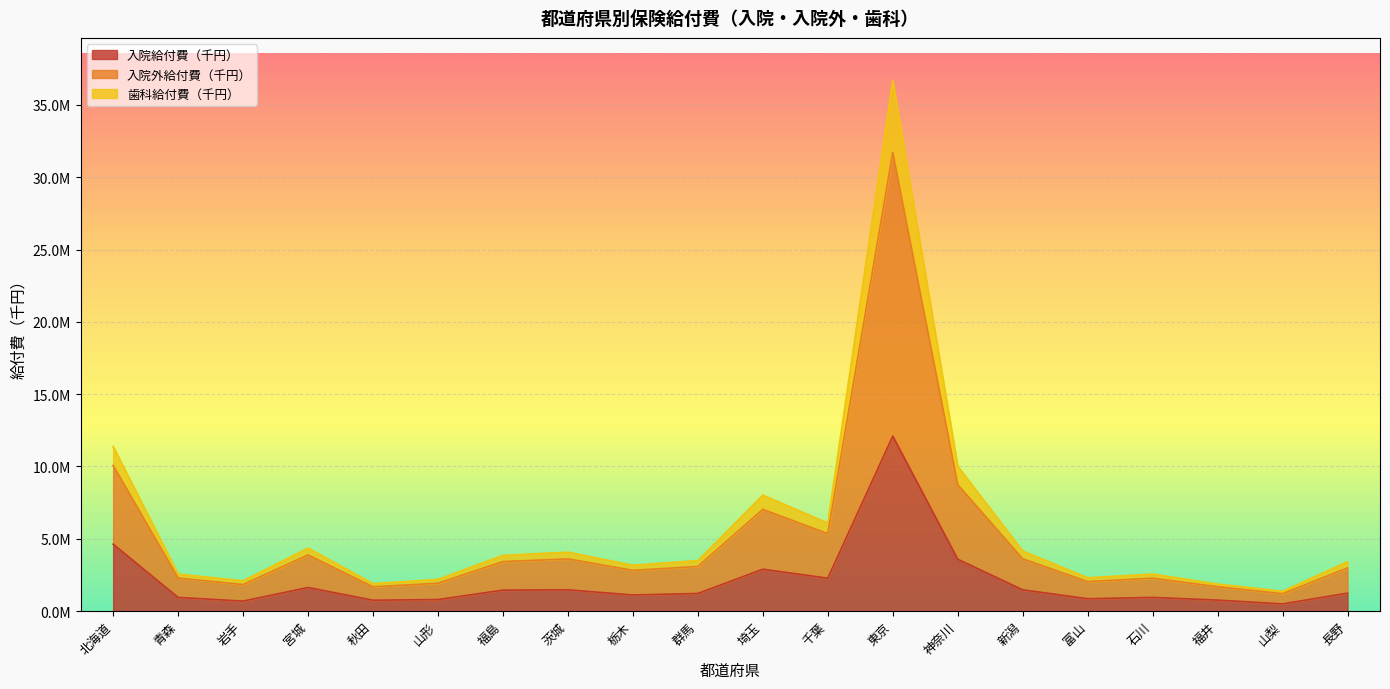

What position from the left is 宮城?

4